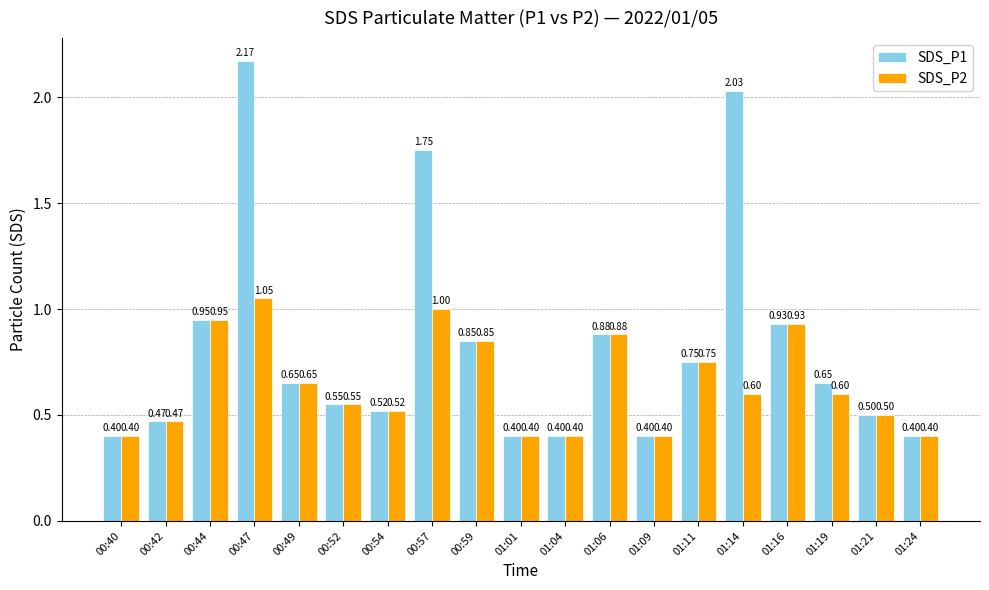

Rank the series by their average value, from highest to lowest.

SDS_P1, SDS_P2